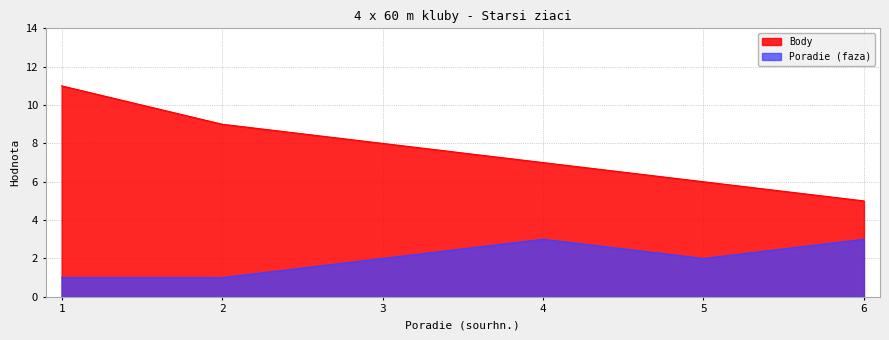

Reading left to right, list all the values displayed in this chart.

Body: 1=11	2=9	3=8	4=7	5=6	6=5
Poradie (faza): 1=1	2=1	3=2	4=3	5=2	6=3